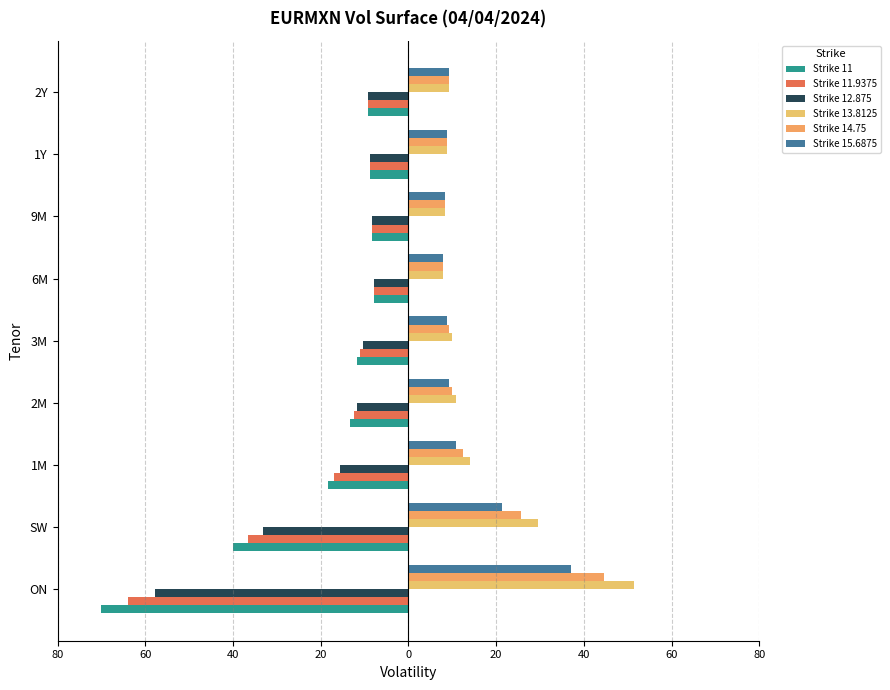

What is the maximum value for Strike 11?

-7.9